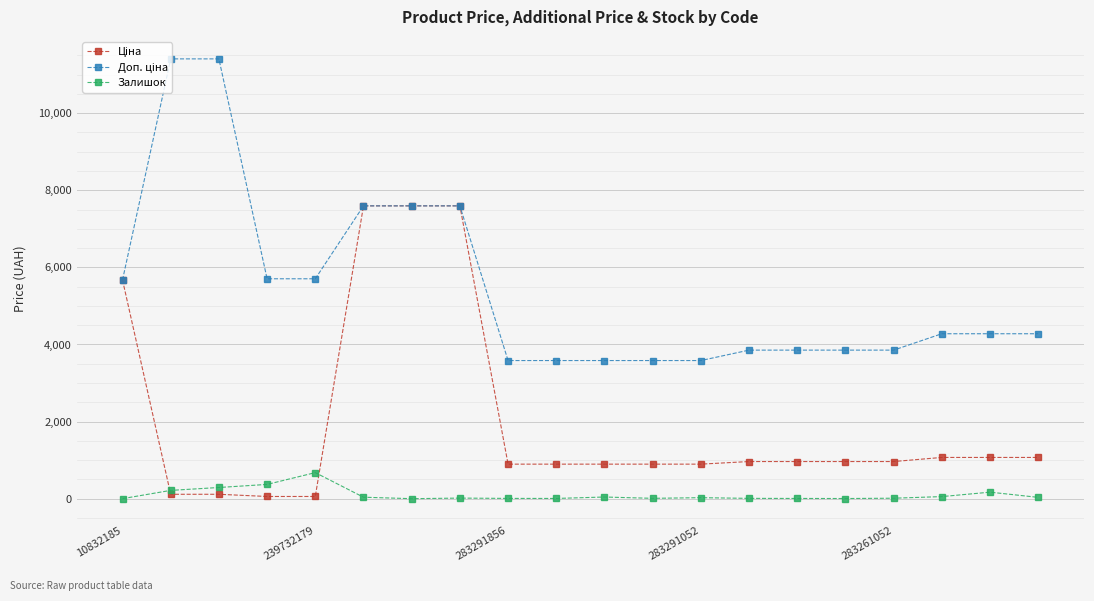

What is the greatest value displayed?

11410.0